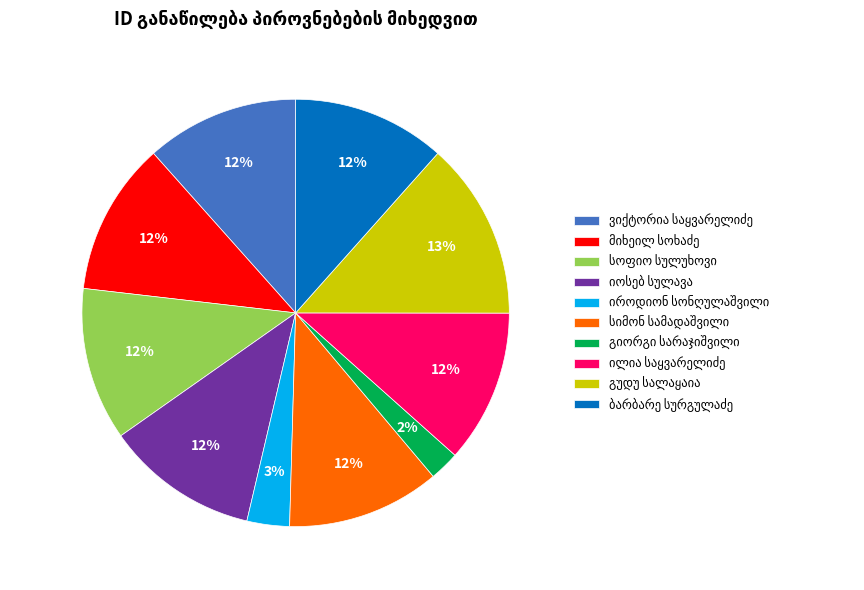

To the nearest percent, what is the average slice percentage?

10%